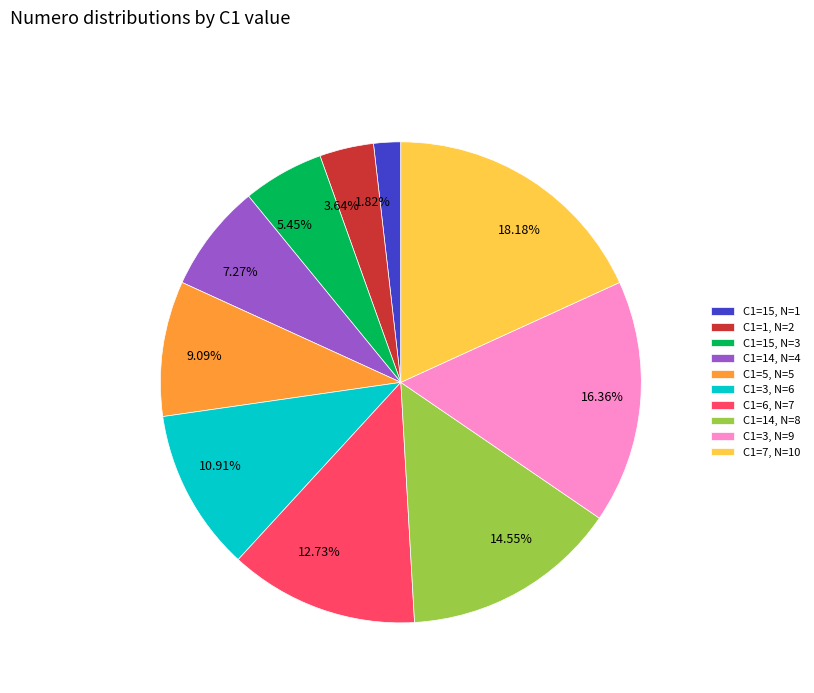

Is there a majority slice in this chart?

No